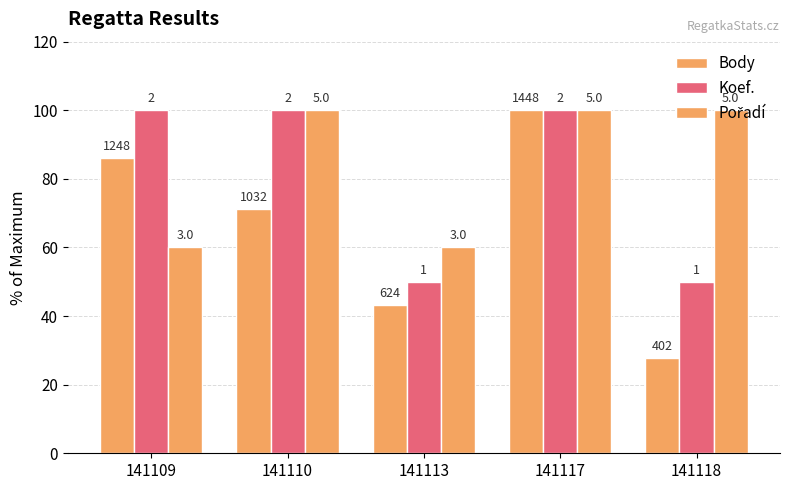

How many bars are there in total?

15